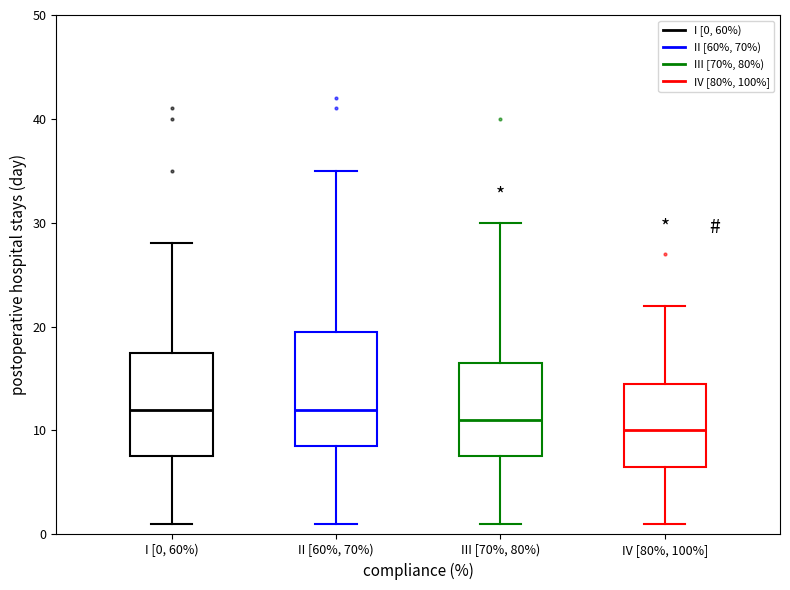

Which box is the tallest, from its lower edge to its upper edge?

II [60%, 70%)